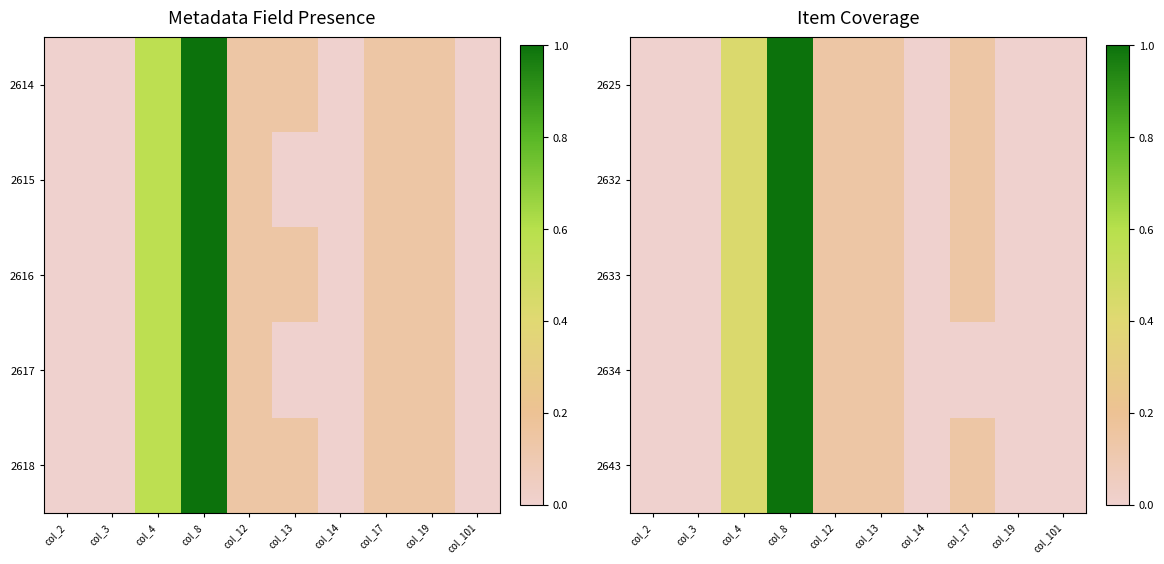

Between col_17 and col_4, which is larger?

col_4